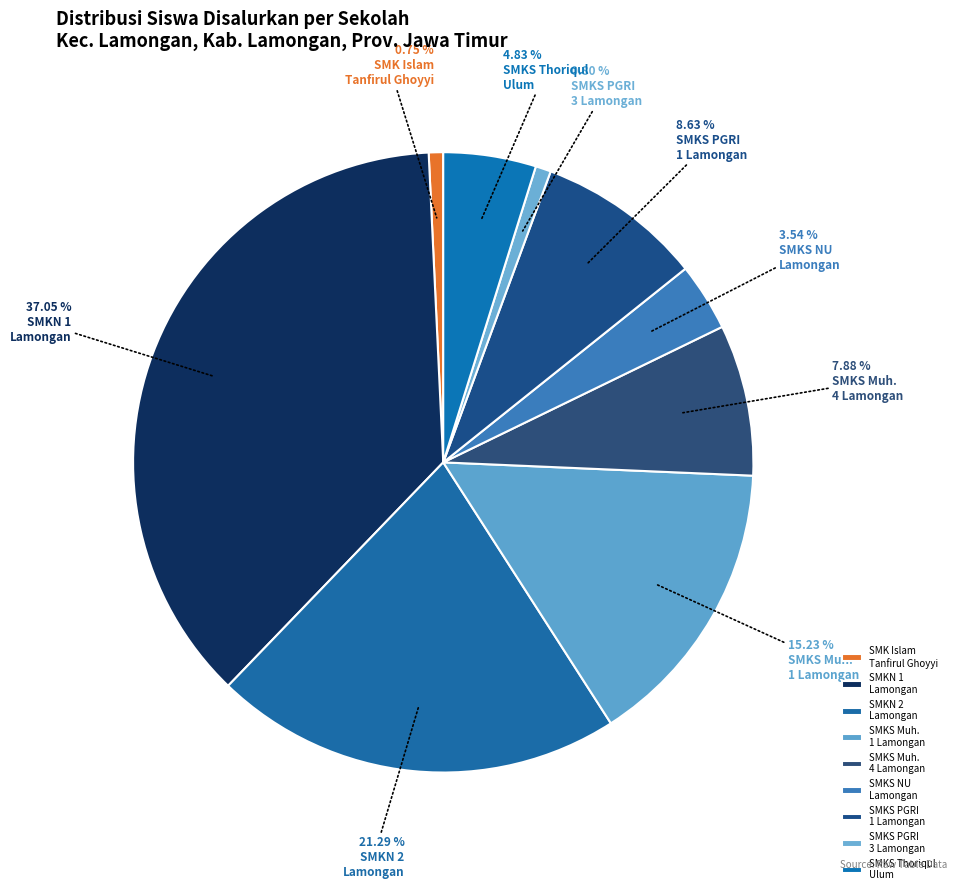

How many segments does this pie chart have?

9